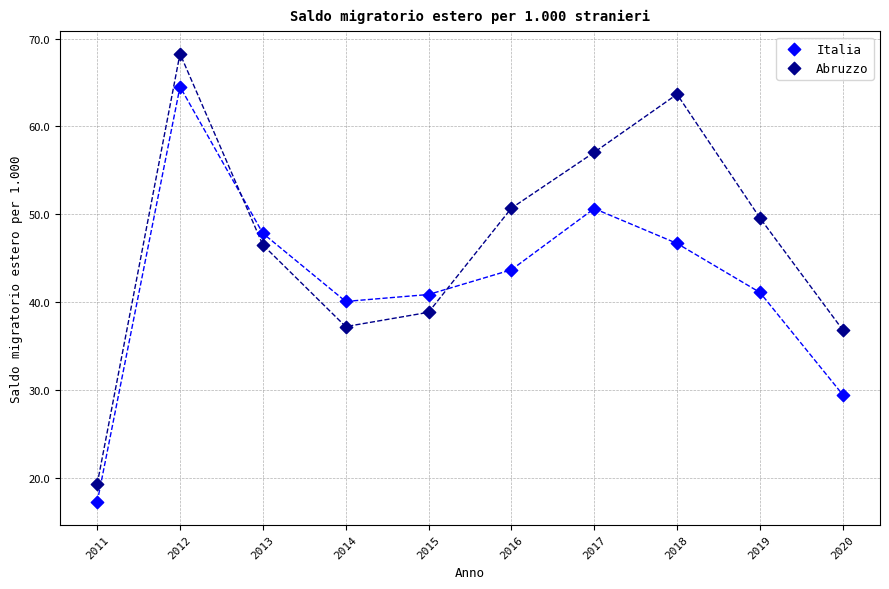

Which series has the widest spread of Y values?

Abruzzo